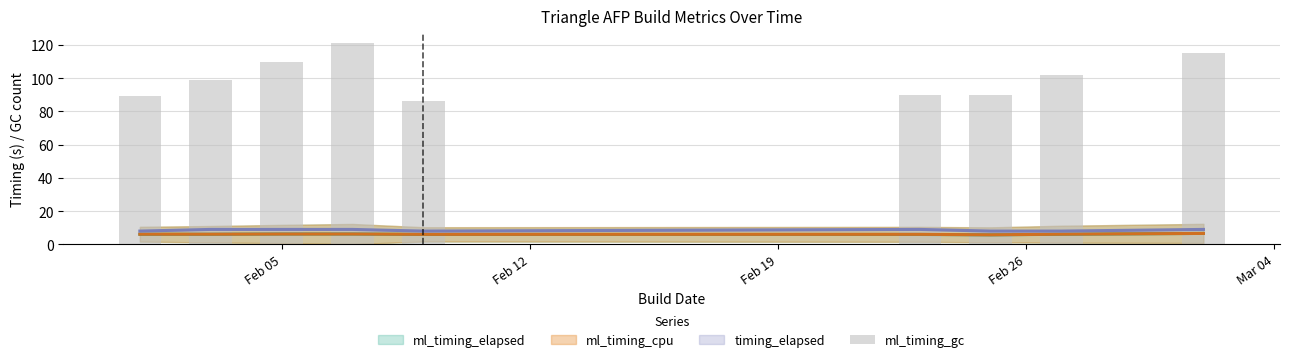

Is the value of ml_timing_elapsed at Mar 04 greater than the value of timing_elapsed at Feb 26?

No